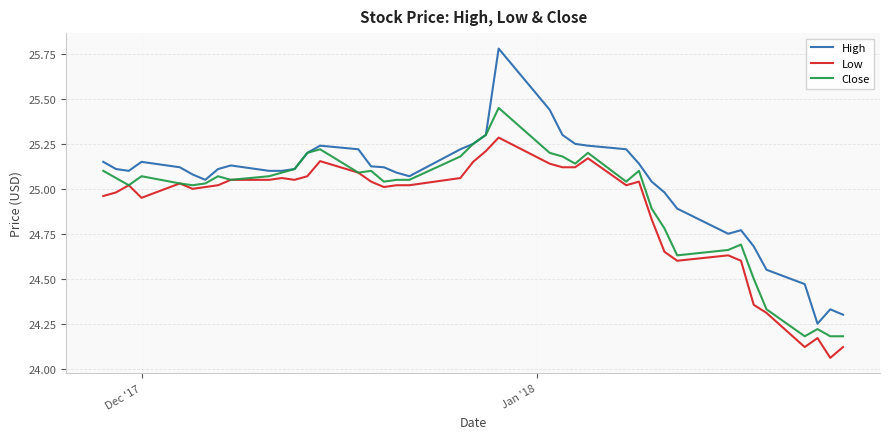

Which series has the largest range (max minus min)?

High